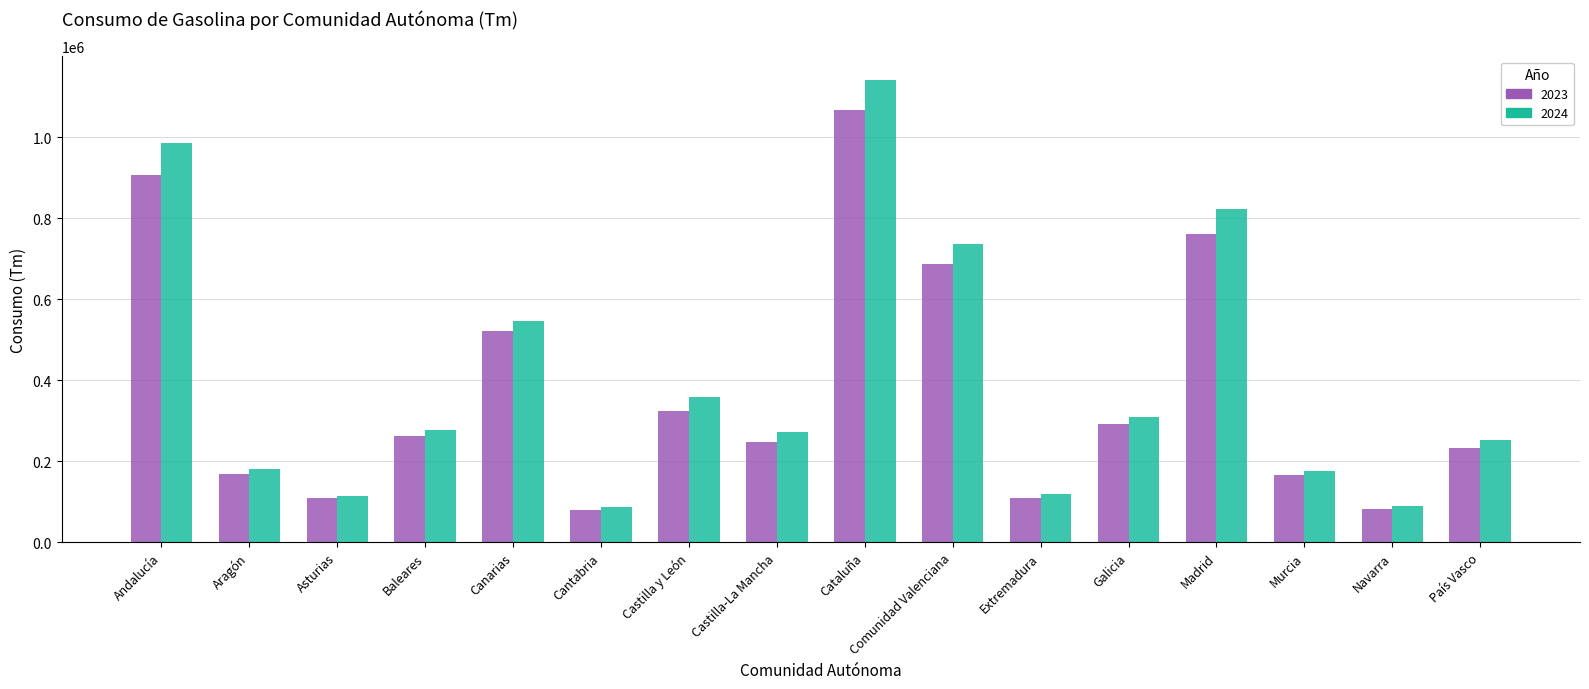

What is the sum of the 2023 values at Cantabria and Castilla y León?

405035.6